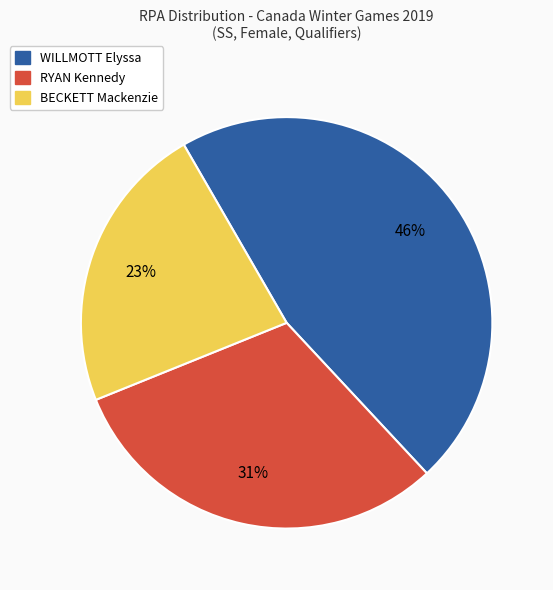

To the nearest percent, what is the combined percentage of RYAN Kennedy and BECKETT Mackenzie?

54%